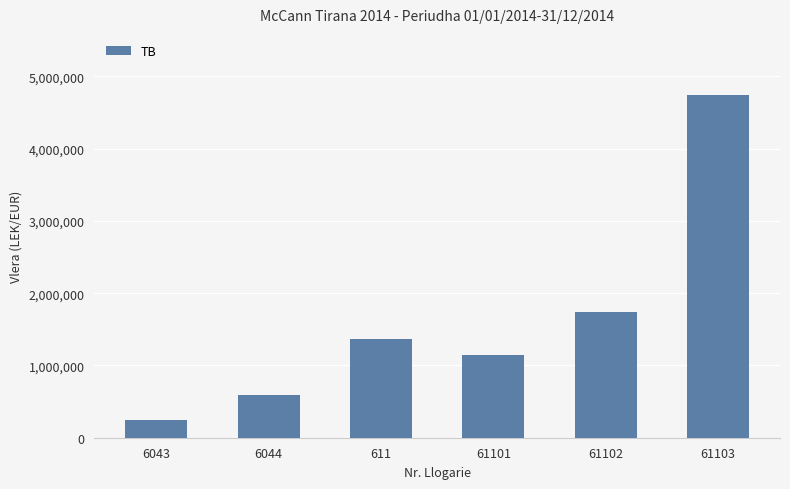

What position from the left is 6044?

2